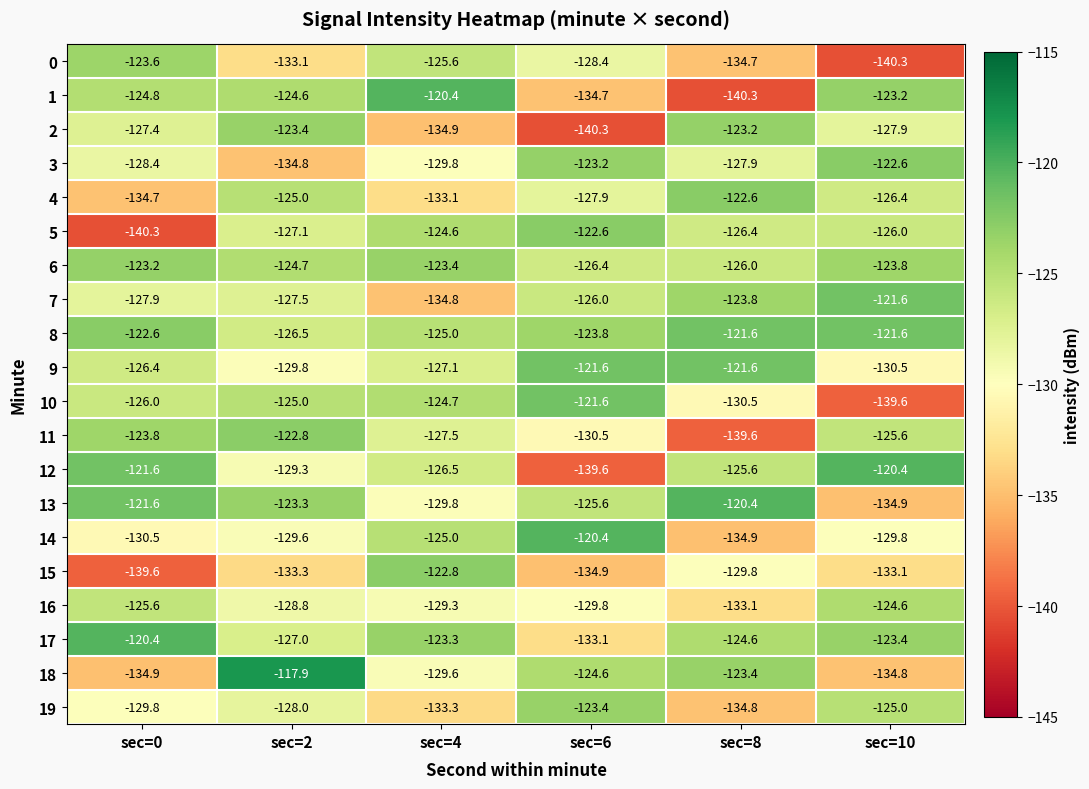

What is the average value of the 18 series?

-127.5